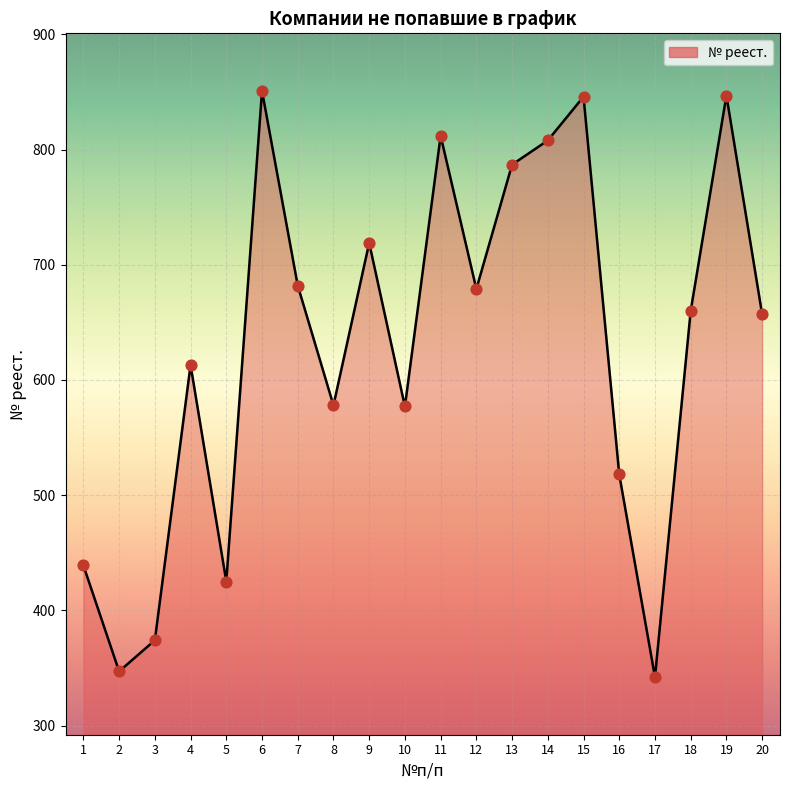

What is the ratio of the value at 4 to the value at 11?

0.8